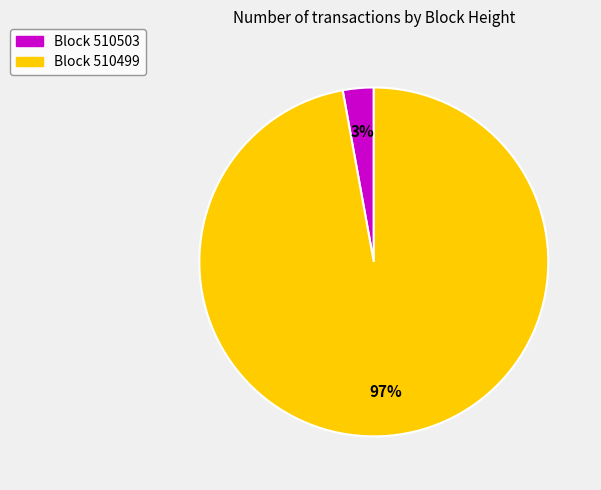

To the nearest percent, what is the difference between the largest and smallest slice percentages?

94%